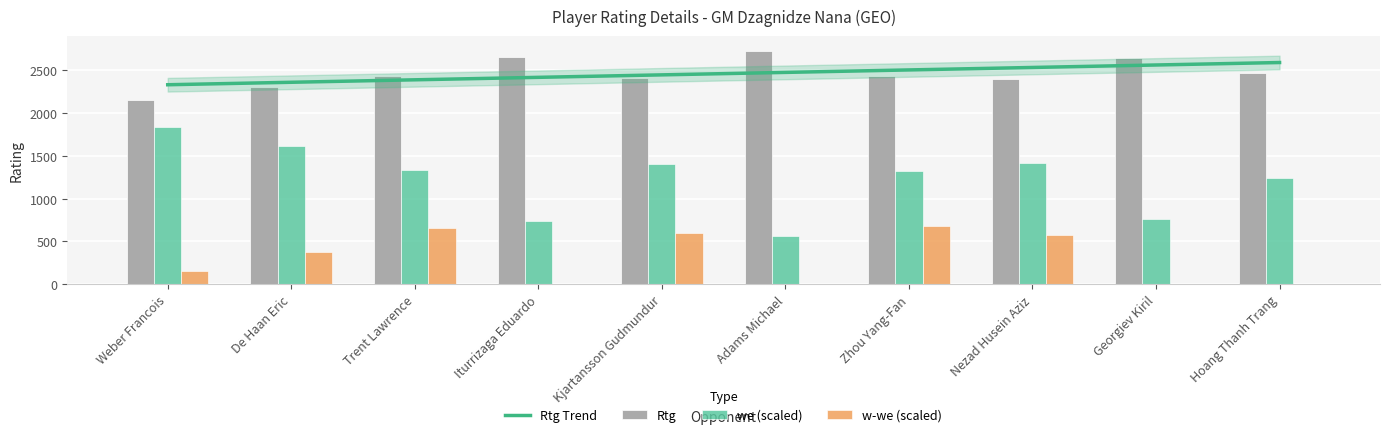

Read the Rtg value at Iturrizaga Eduardo.

2650